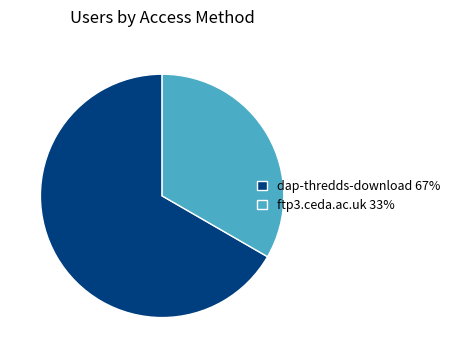

How many slices are in this pie chart?

2